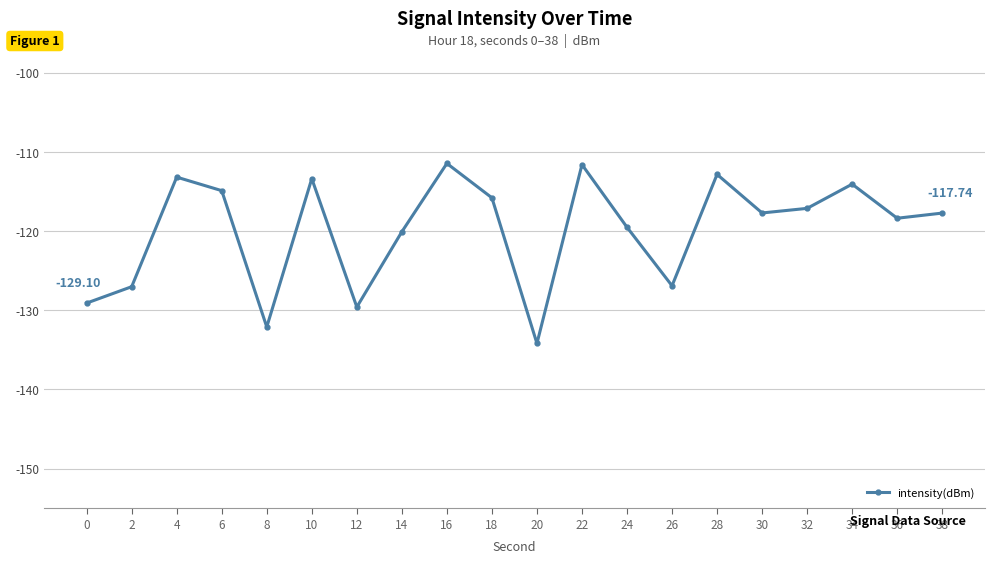

What is the smallest value displayed?

-134.2